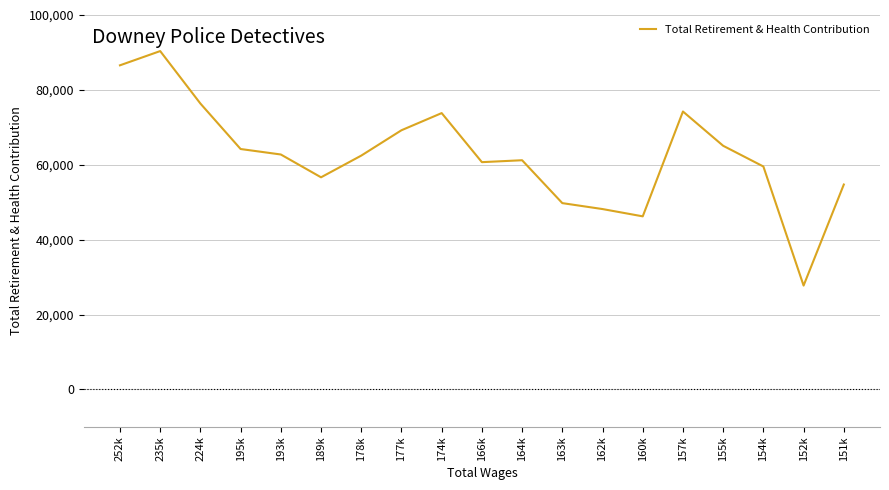

Is it true that the value at 177k is 118155?

False